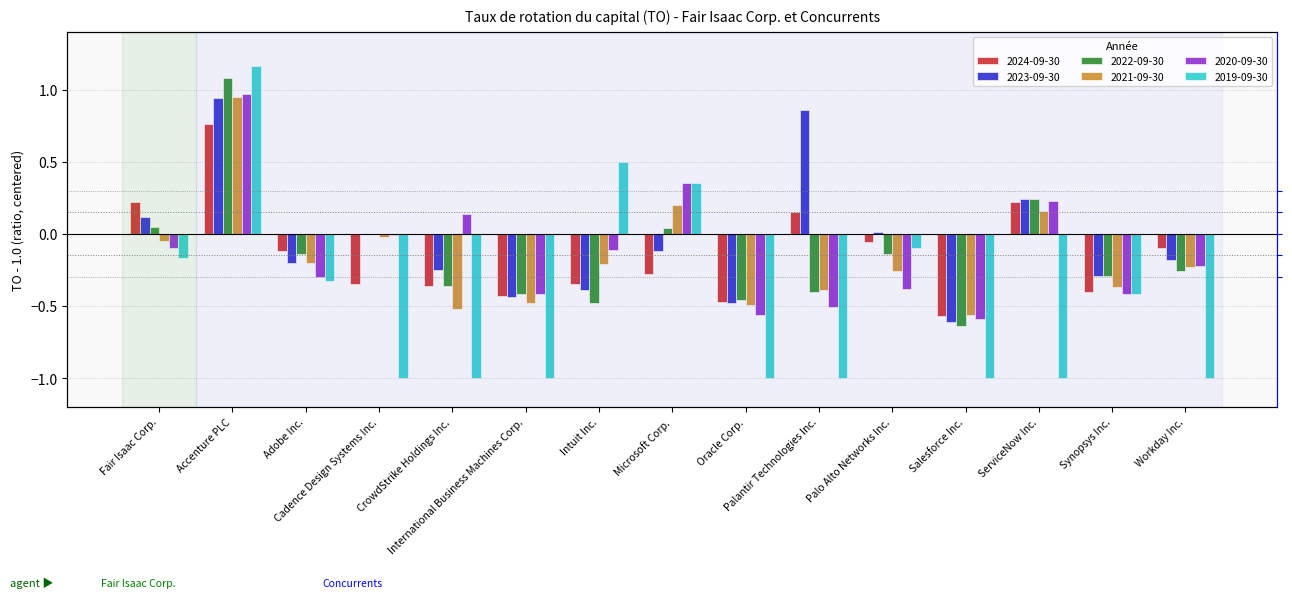

What is the average value of the 2019-09-30 series?

-0.5